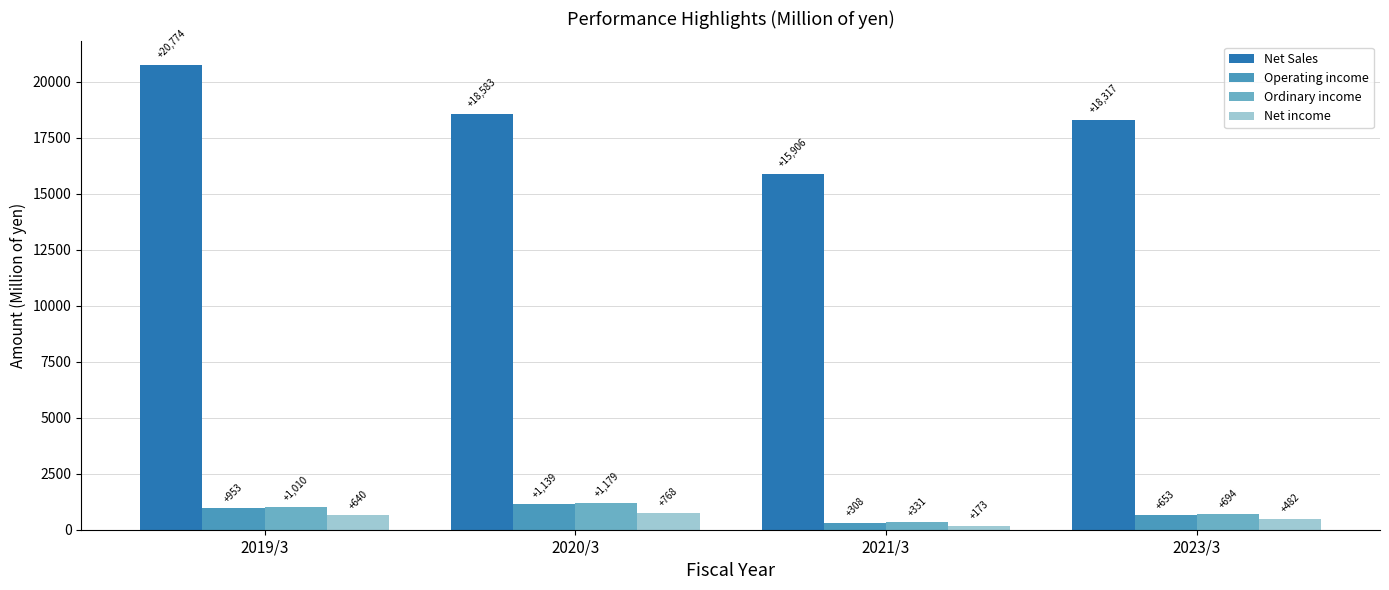

Which series changed the most between 2021/3 and 2023/3?

Net Sales